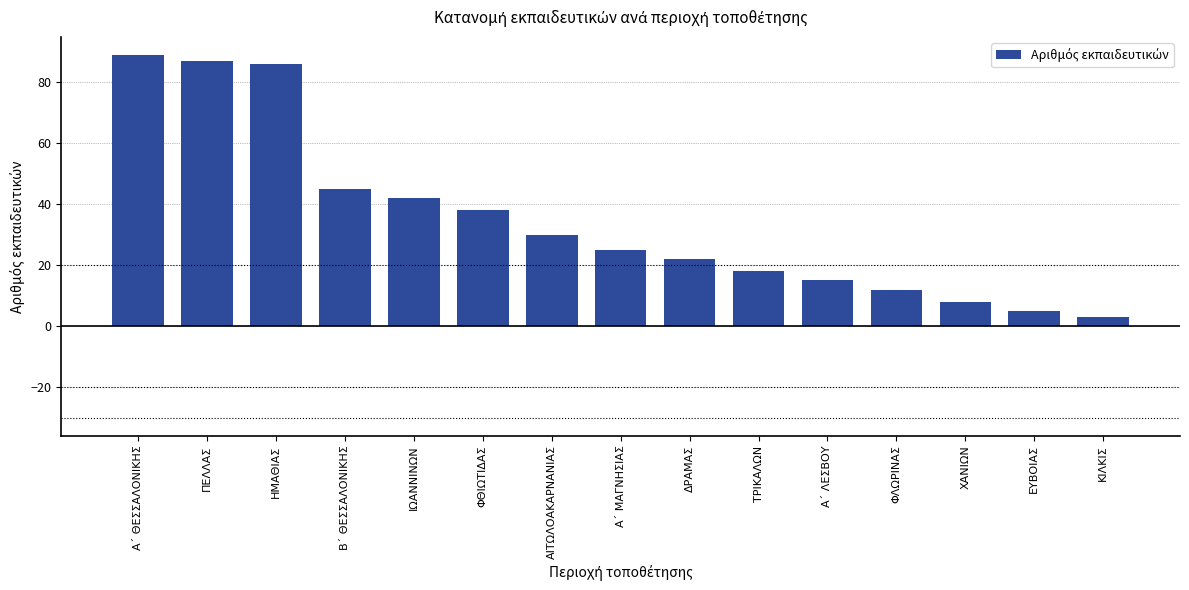

What is the value of the 12th bar from the left?

12